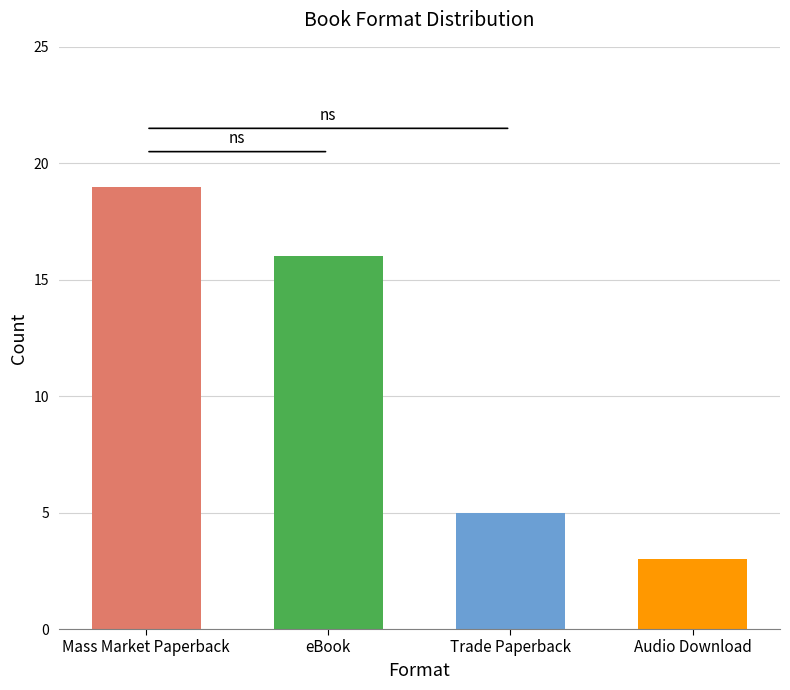

List the labels in order of value, largest first.

Mass Market Paperback, eBook, Trade Paperback, Audio Download